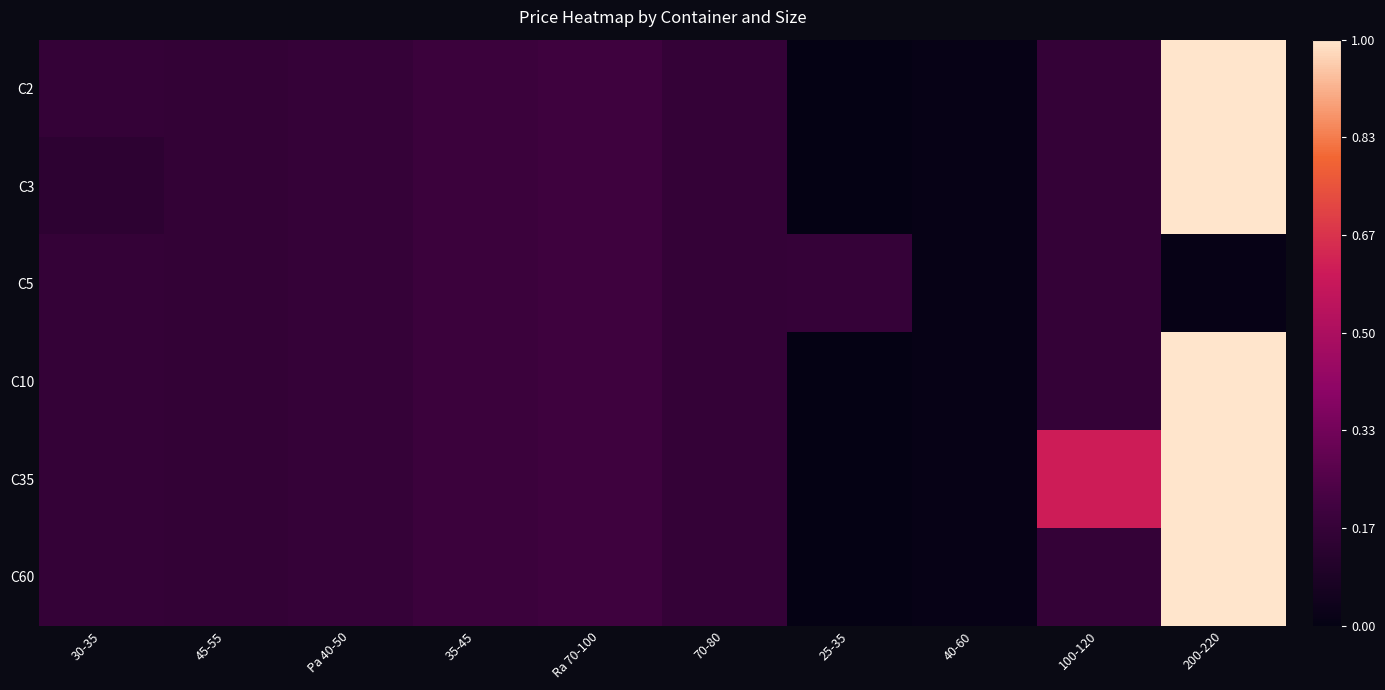

Which series has the widest spread of values?

C2